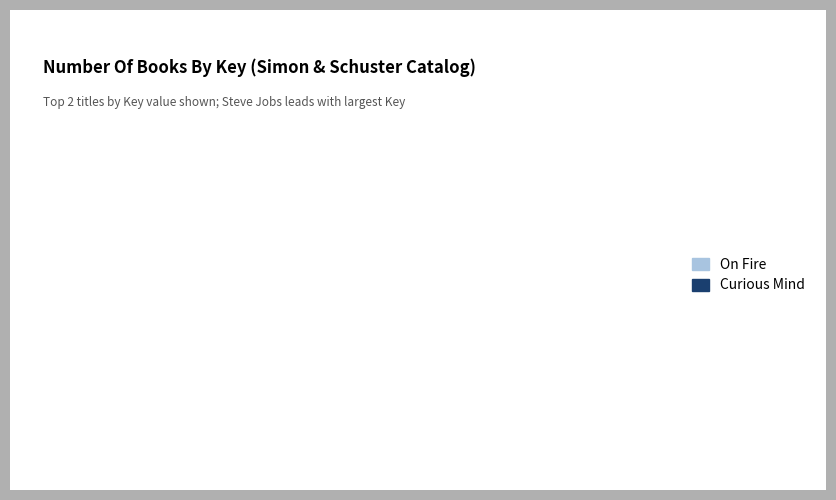

Does On Fire represent more than half of the total?

Yes